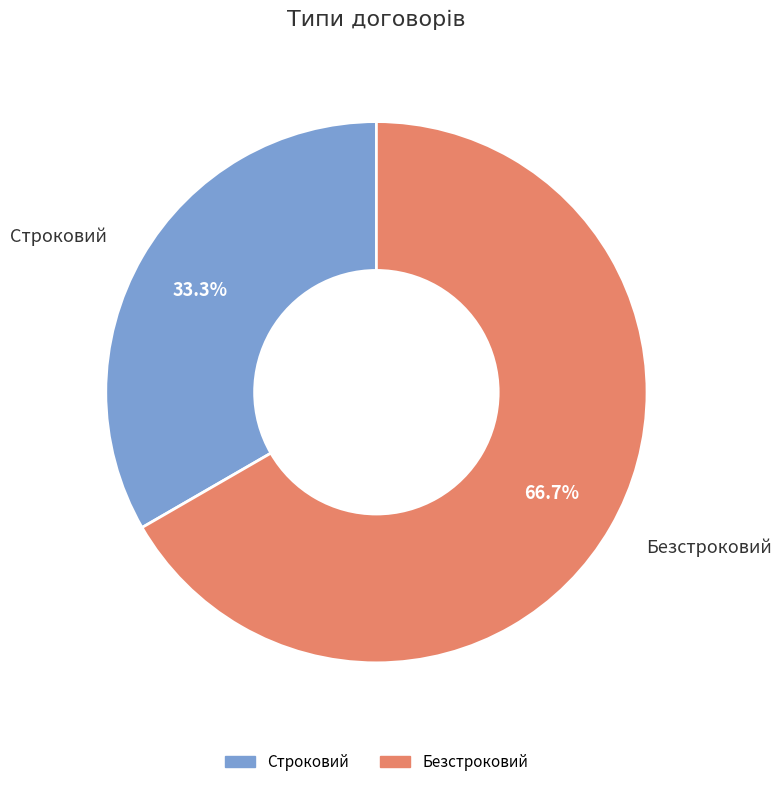

To the nearest percent, what is the combined percentage of Строковий and Безстроковий?

100%